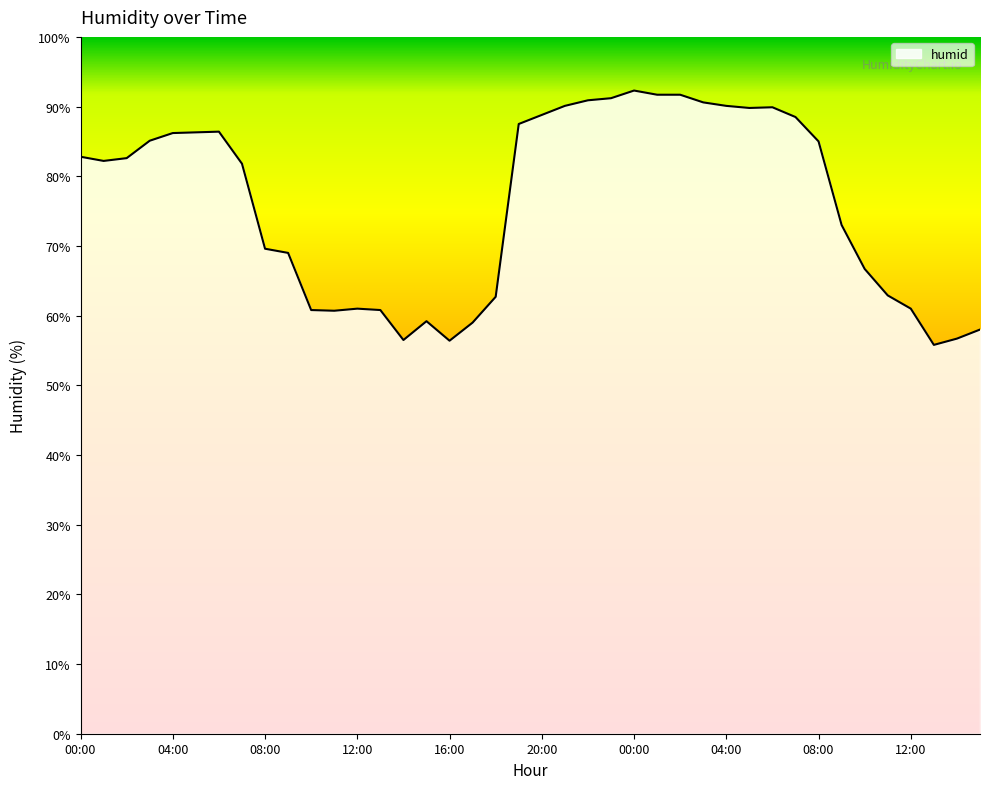

What is the difference between the maximum and minimum values?

36.5